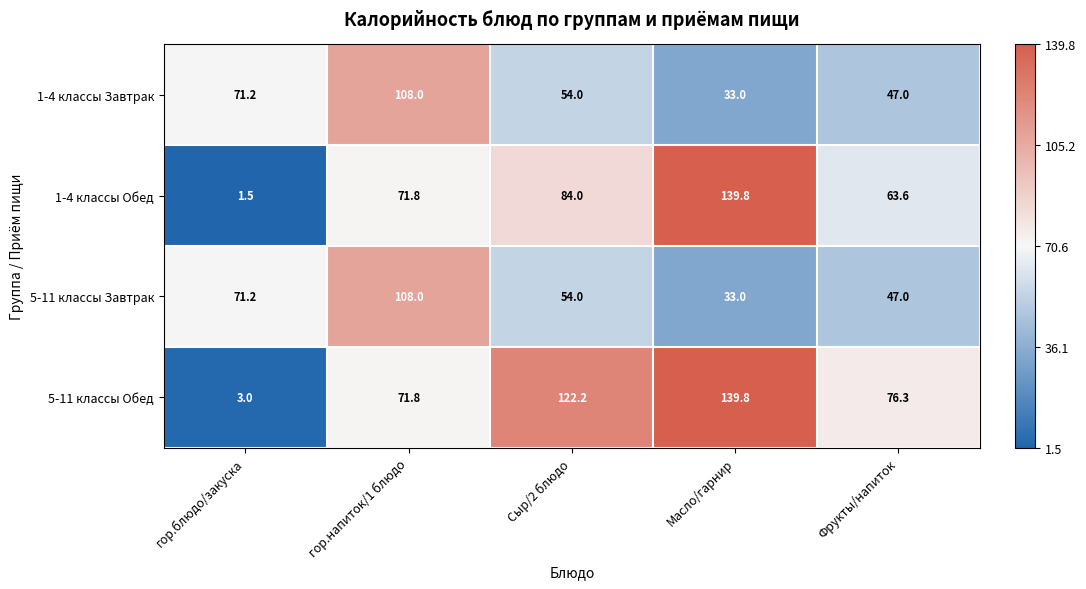

What is the difference between the highest and lowest values at гор.блюдо/закуска?

69.7